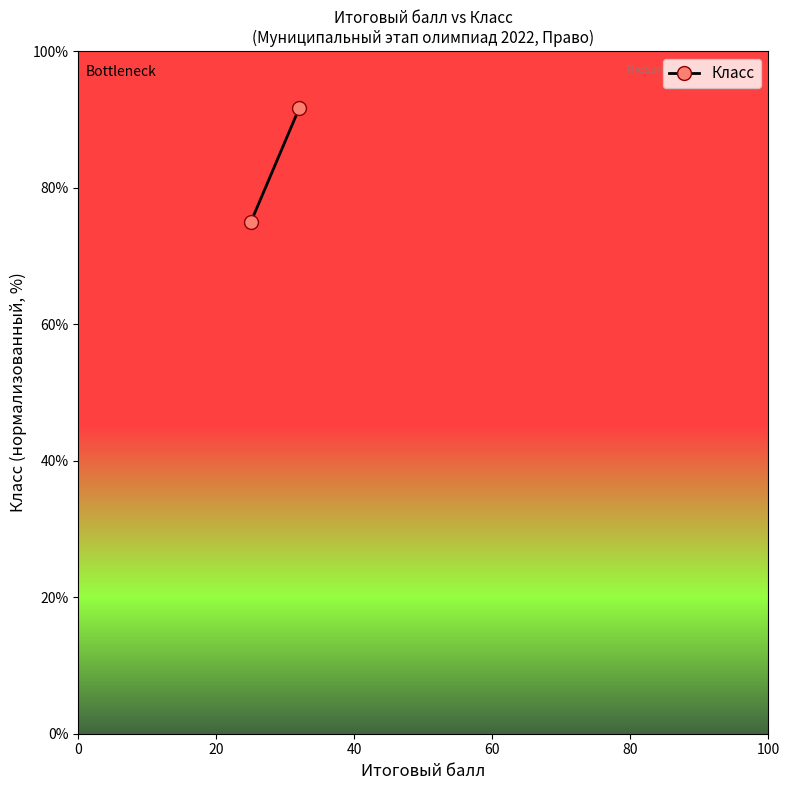

What is the minimum value shown in the chart?

75.0